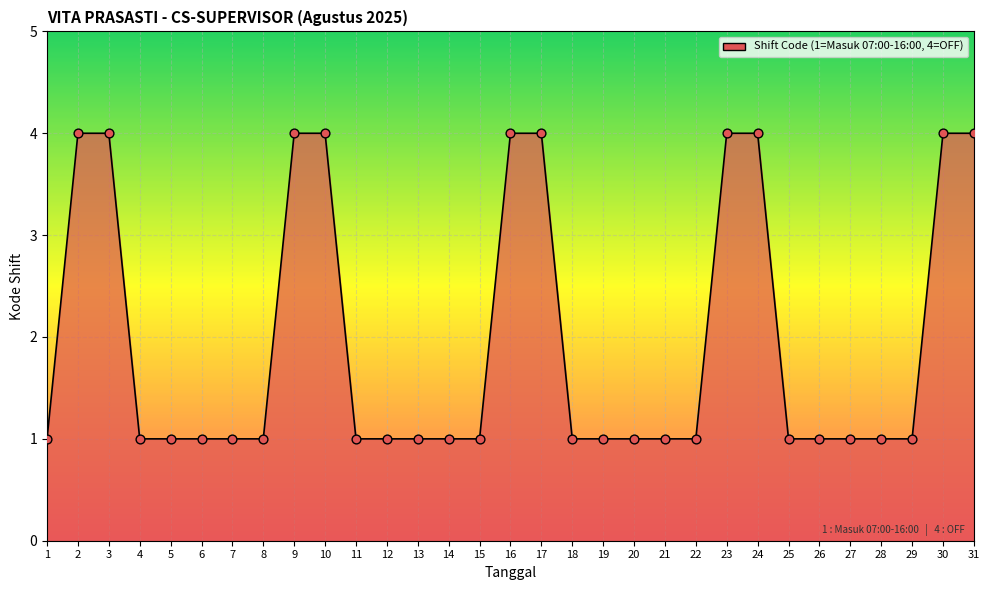

Approximately how many times larger is the value at 10 compared to 17?

1.0